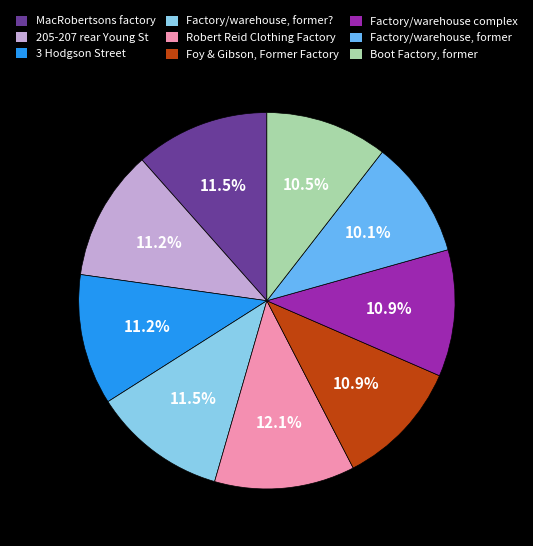

What is the largest slice in the pie chart?

Robert Reid Clothing Factory